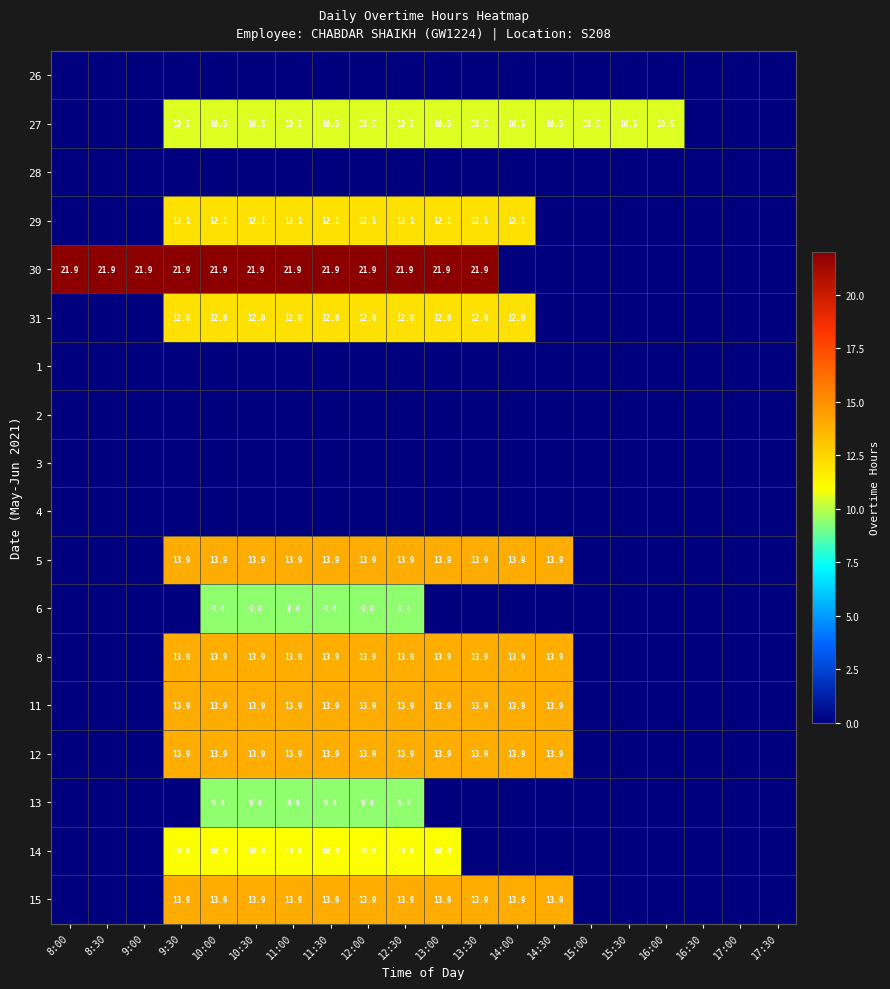

What is the total value across all series at 8:30?

21.9